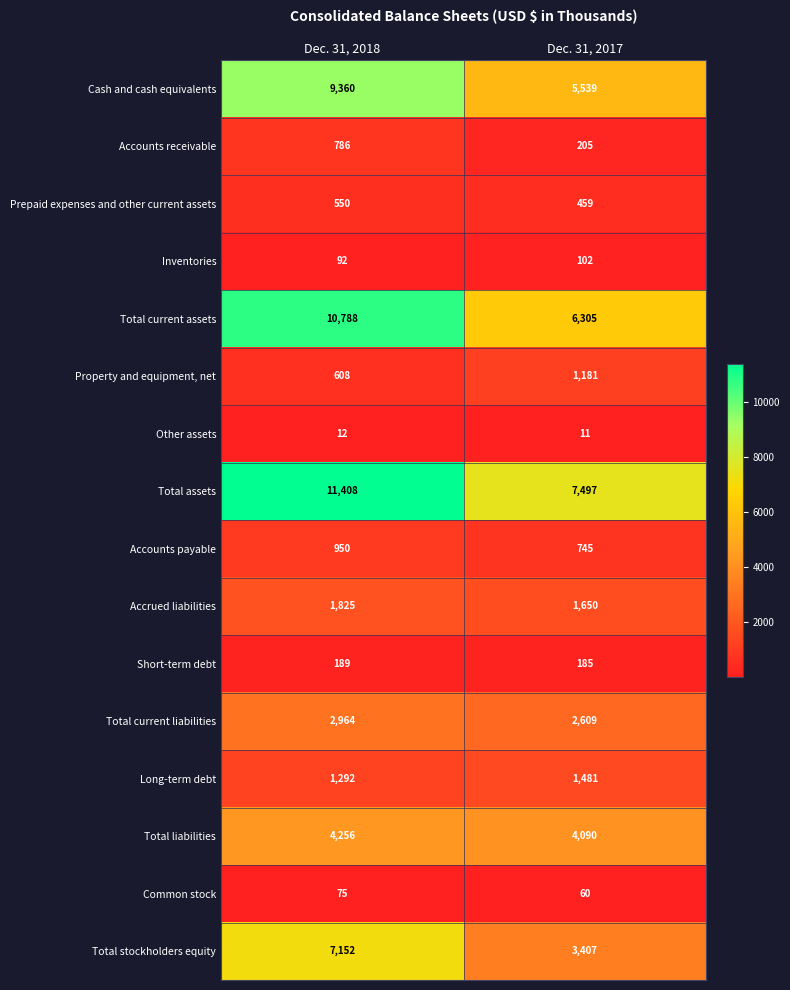

What is the difference between the maximum and minimum values in the Total current assets series?

4483